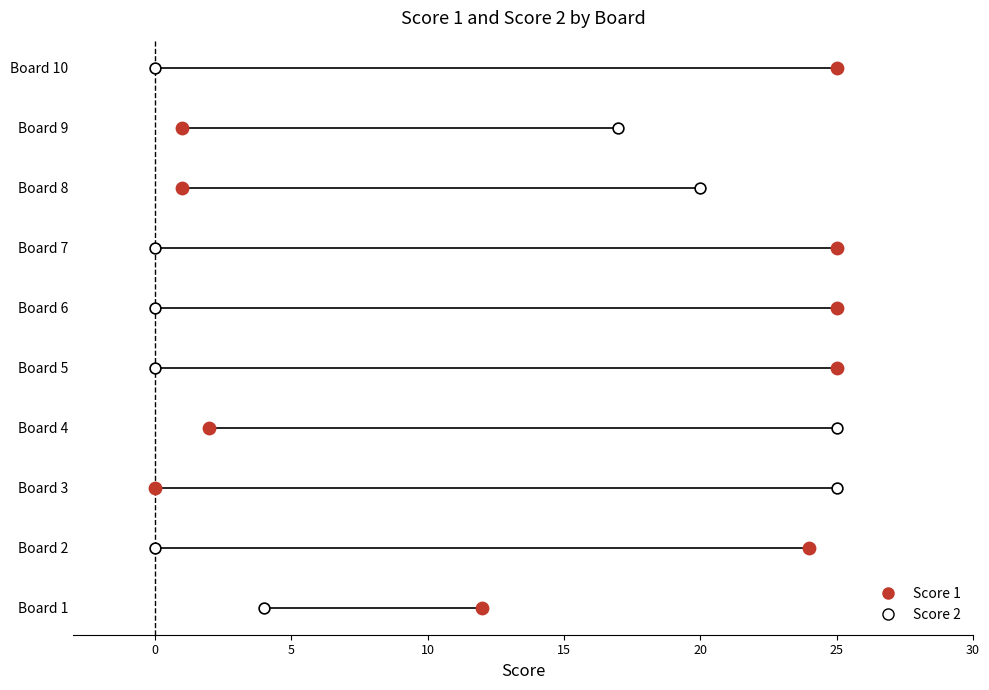

Which series contains the highest Y value?

Score 1